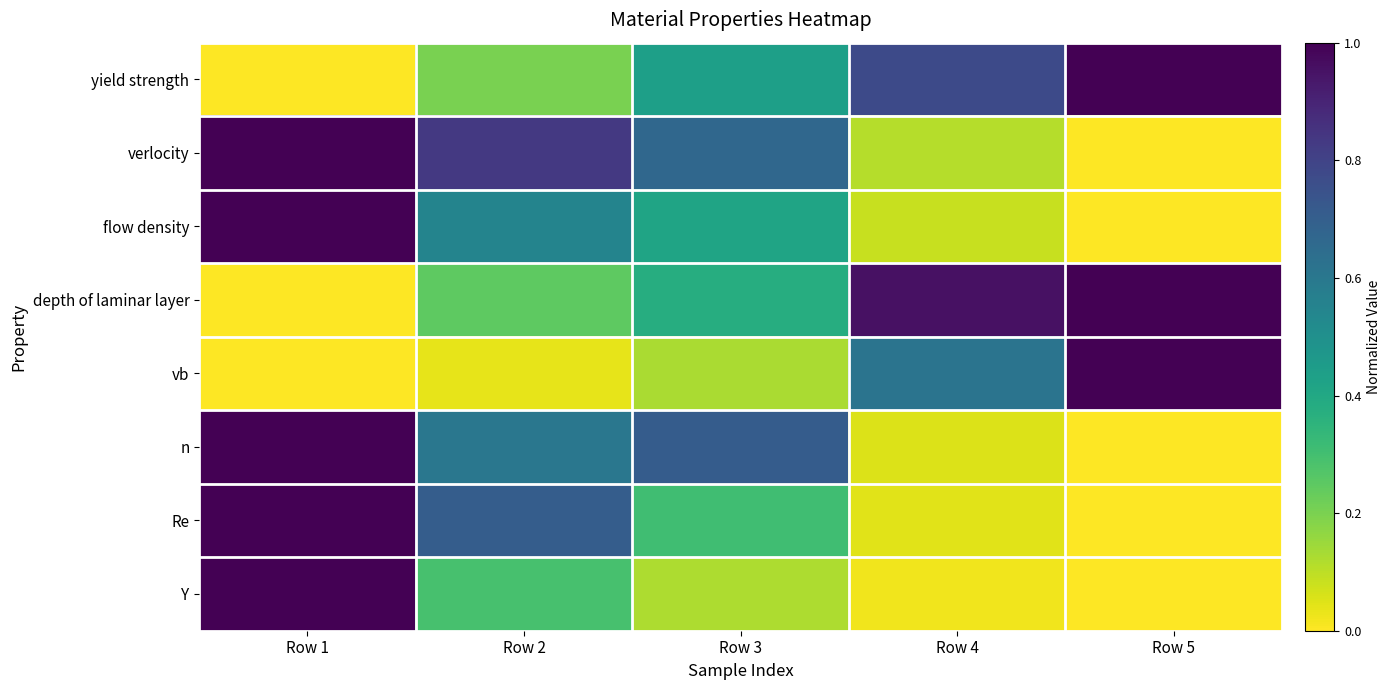

Rank the series at Row 1 from lowest to highest value.

yield strength, depth of laminar layer, vb, verlocity, flow density, n, Re, Y